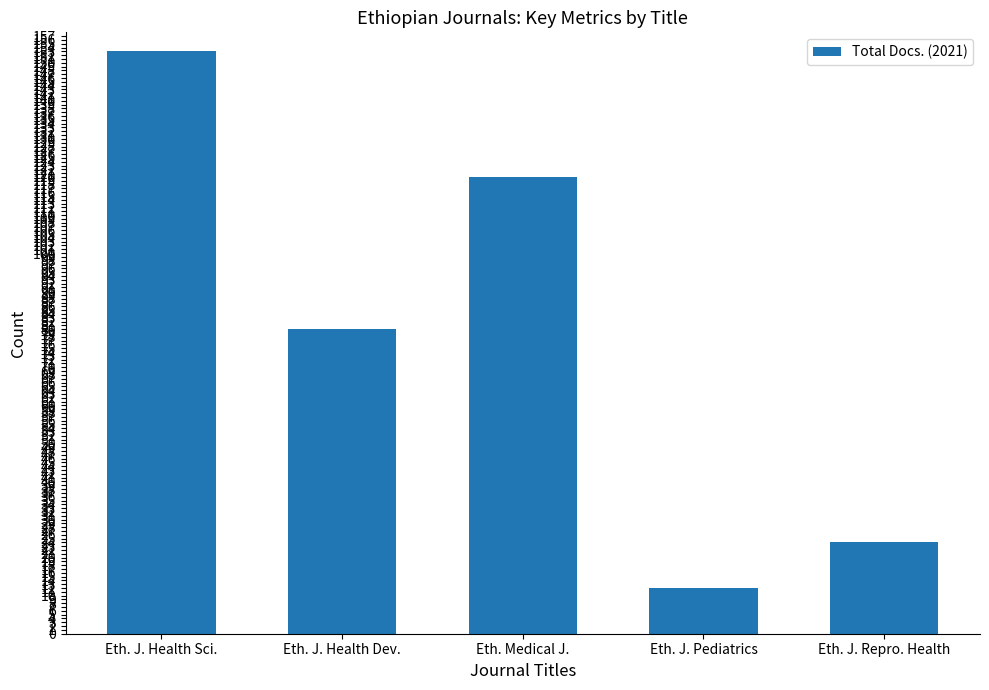

List the labels in order of value, smallest first.

Eth. J. Pediatrics, Eth. J. Repro. Health, Eth. J. Health Dev., Eth. Medical J., Eth. J. Health Sci.